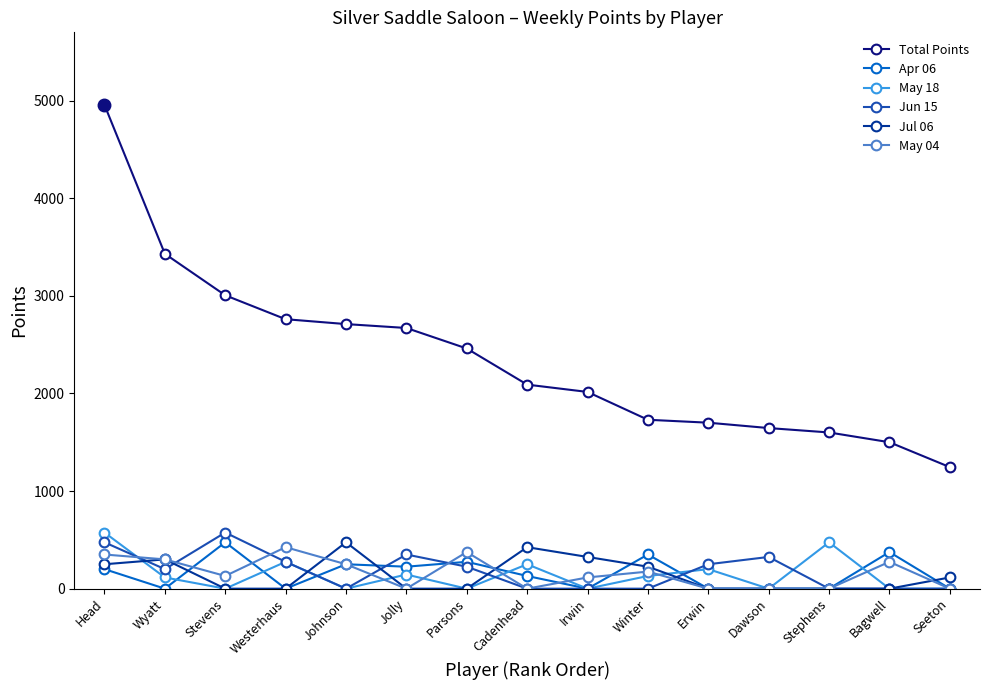

True or false: May 18 has more than 2 interior local peaks.

True